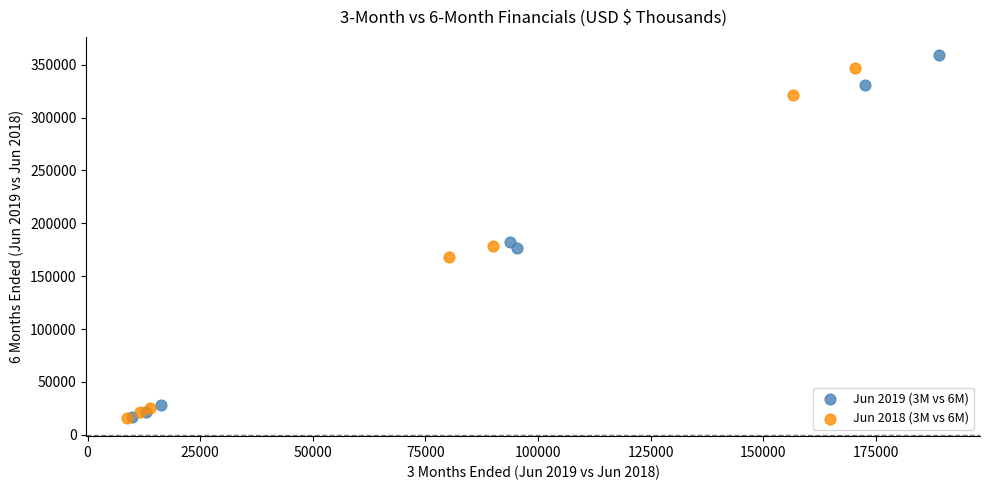

Which series has the largest Y range (max minus min)?

Jun 2019 (3M vs 6M)